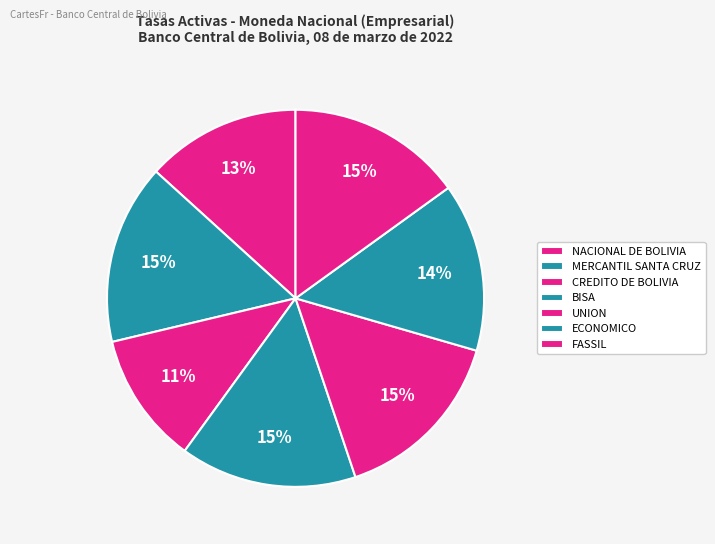

Count the number of slices in the pie.

7